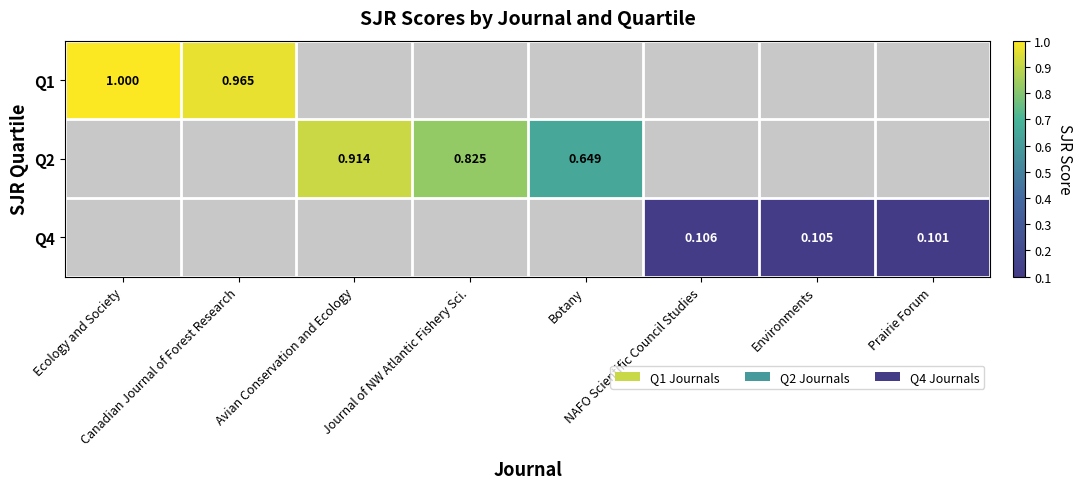

Between Avian Conservation and Ecology and Ecology and Society, which is larger?

Ecology and Society